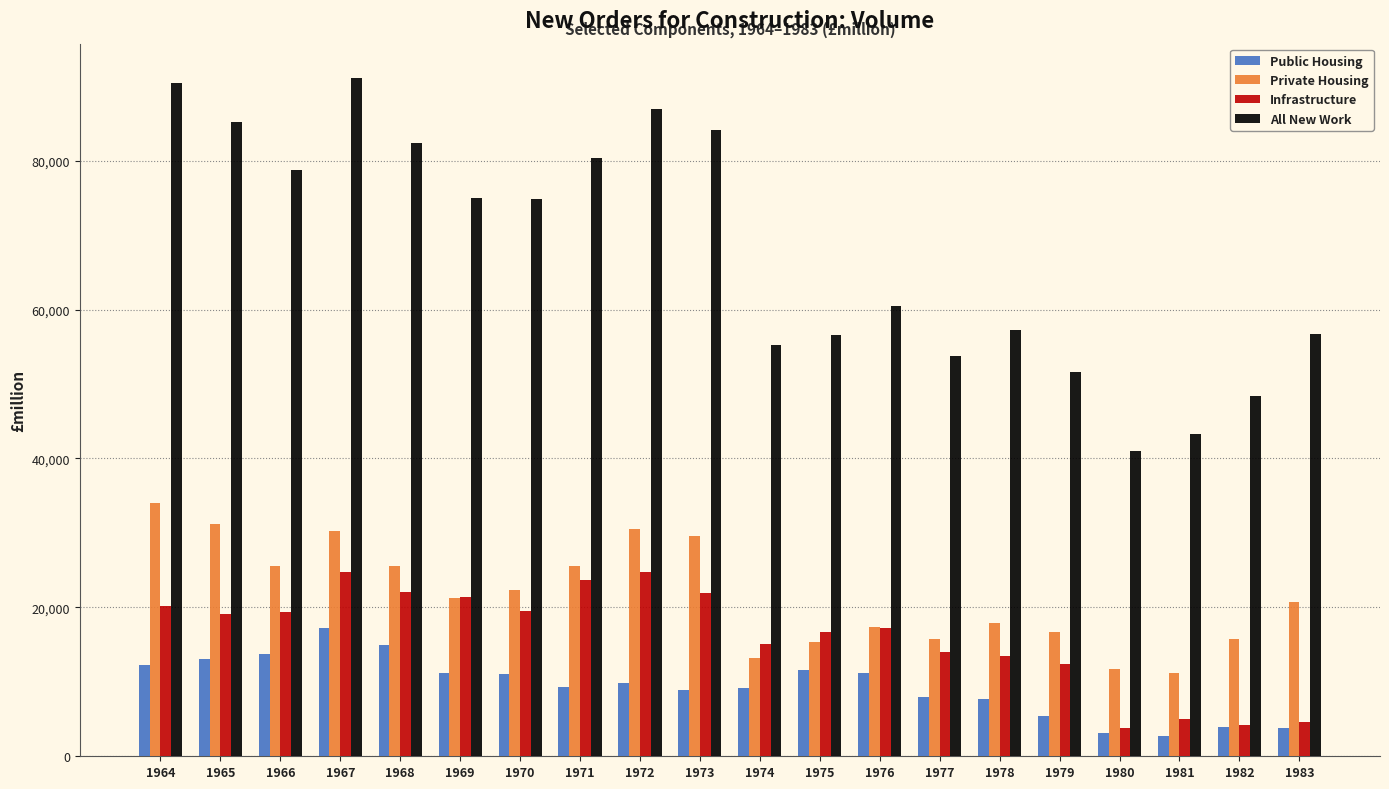

Which series has the largest total across all categories?

All New Work